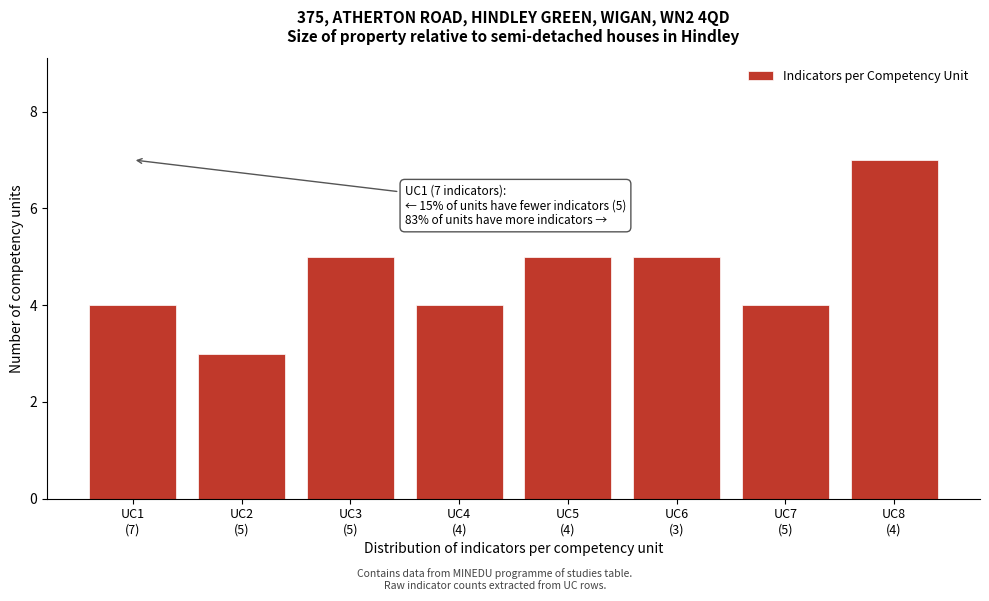

Reading left to right, what are all the values shown in this chart?

4	3	5	4	5	5	4	7